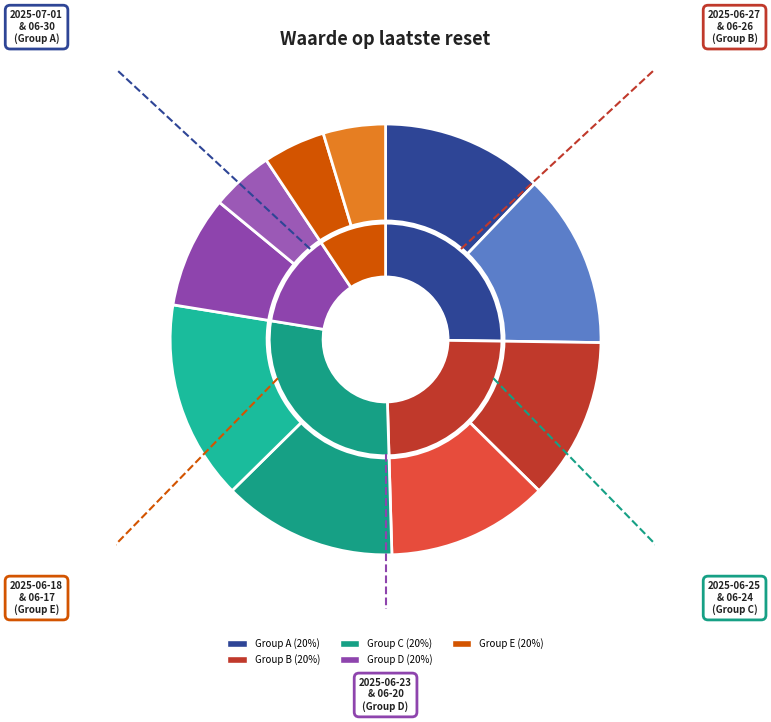

Count the number of slices in the pie.

10